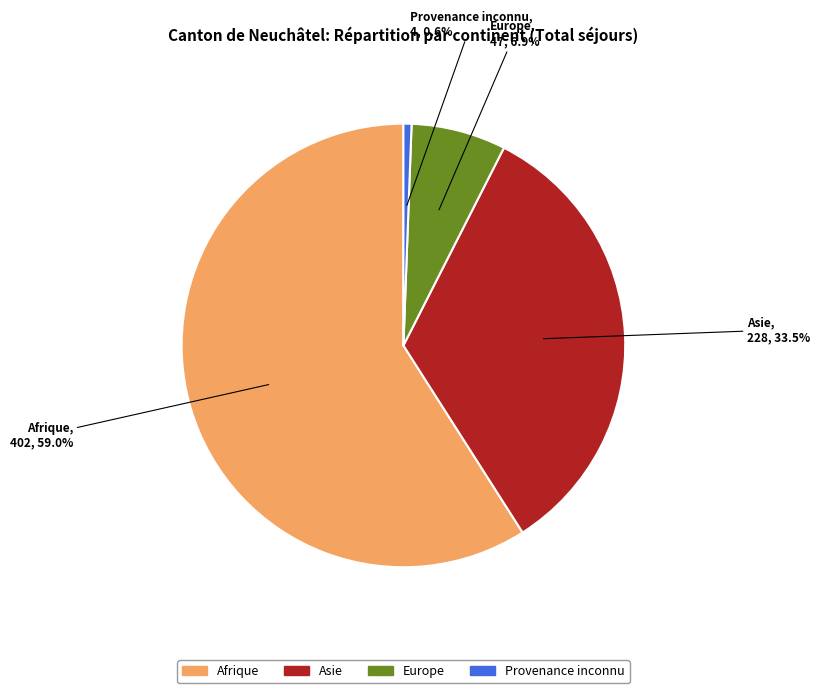

Is it true that Afrique is 59% of the pie?

True